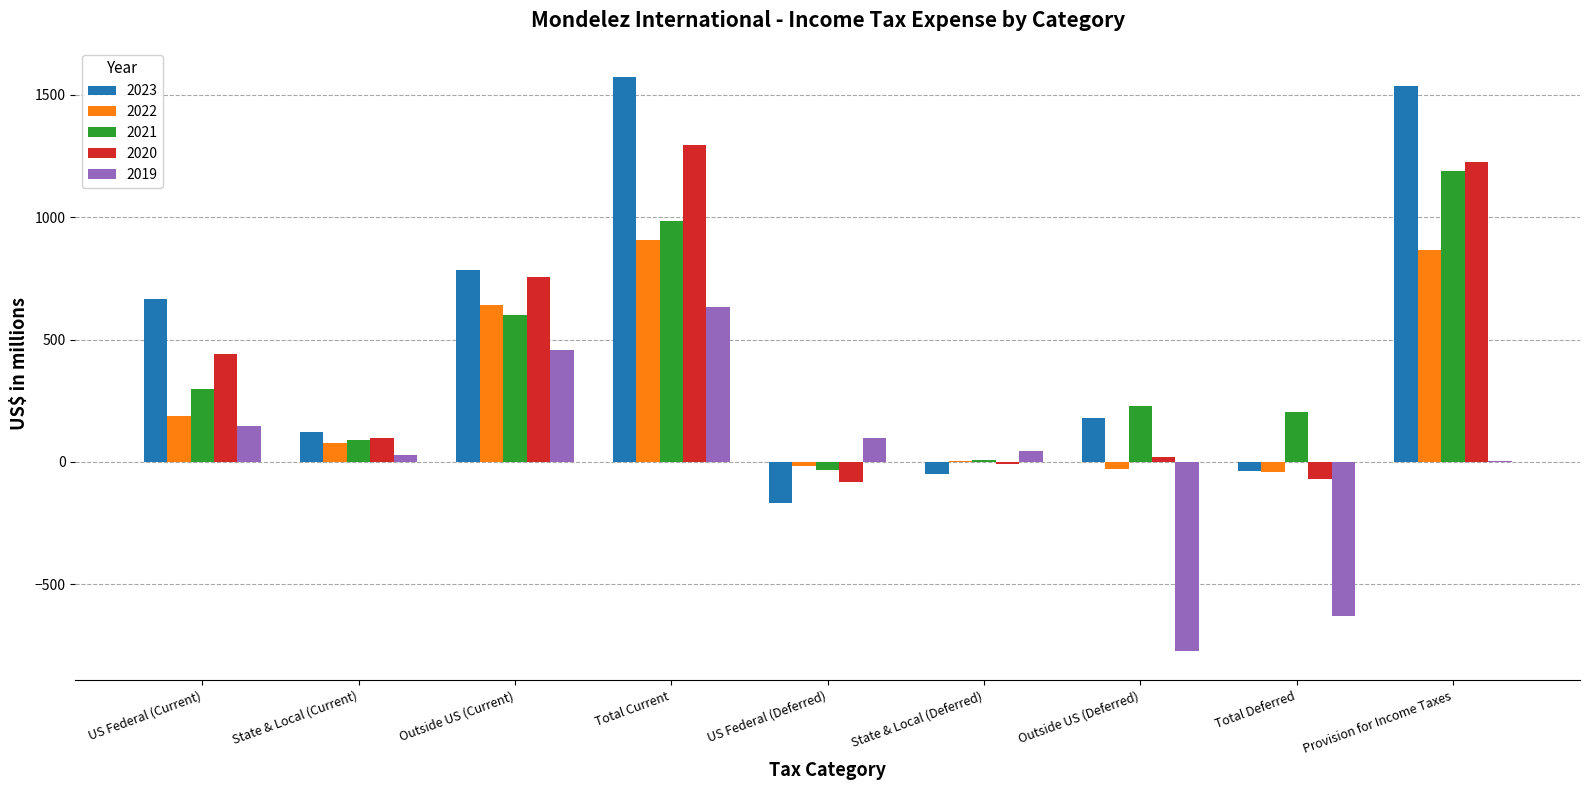

The 2020 series shows -7 at State & Local (Deferred). True or false?

True